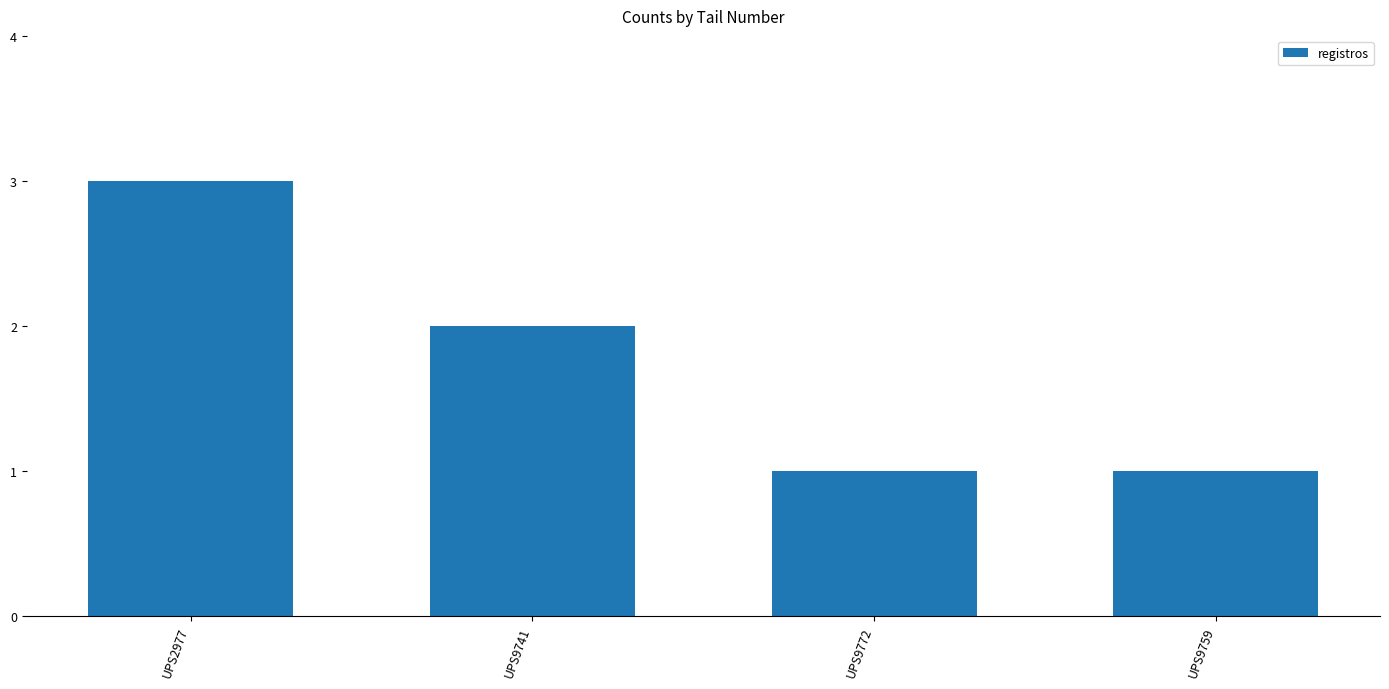

Is it true that the value at UPS2977 is 1?

False